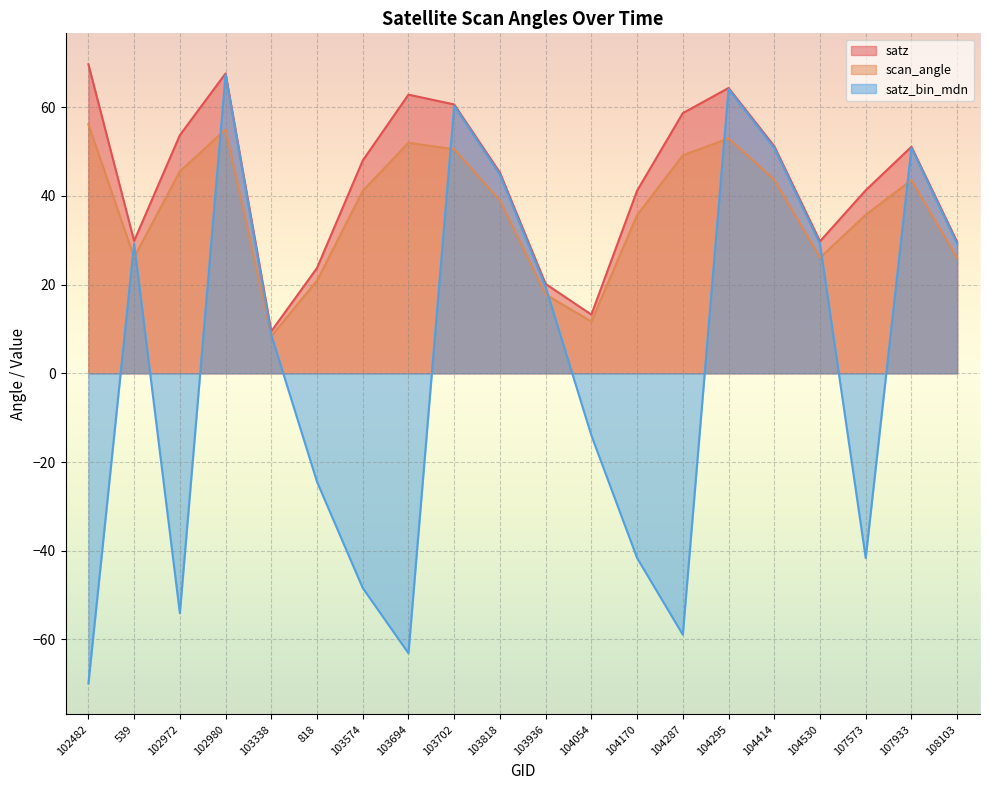

True or false: satz has a value of 29.7 at 104295.

False